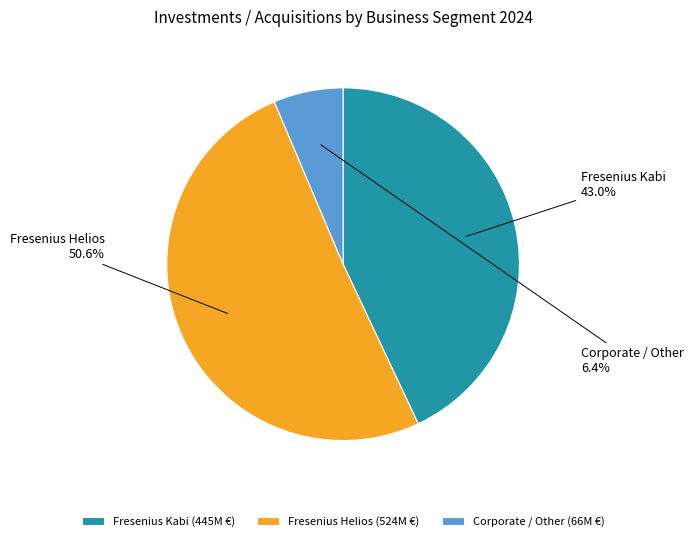

To the nearest percent, what portion does Fresenius Helios represent?

51%